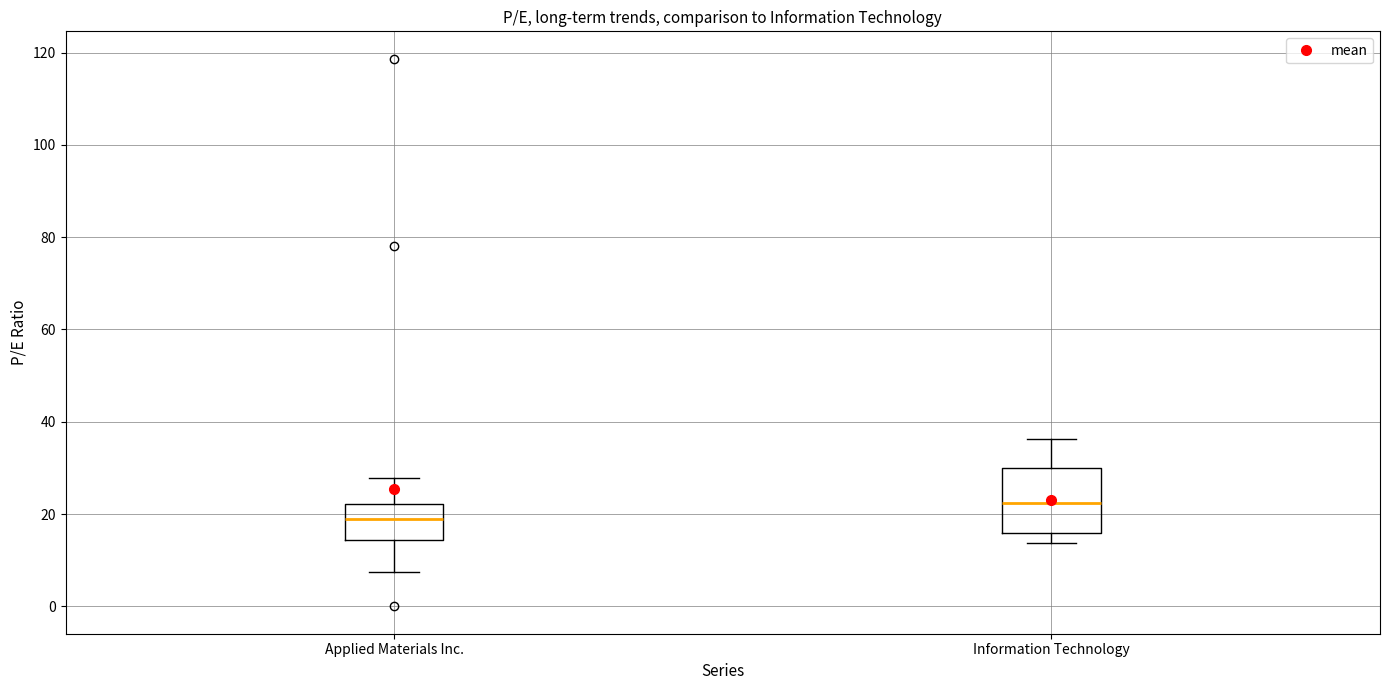

Reading left to right, transcribe this box plot: for each box, give where its median line is, the range the box spans, and where its two whiskers end, as read against the y-axis. The values are not printed on the chart, so give them approximately, as read against the axis.

Applied Materials Inc.: median 18, box 14 to 22, whiskers 8 to 28
Information Technology: median 22, box 16 to 30, whiskers 14 to 36